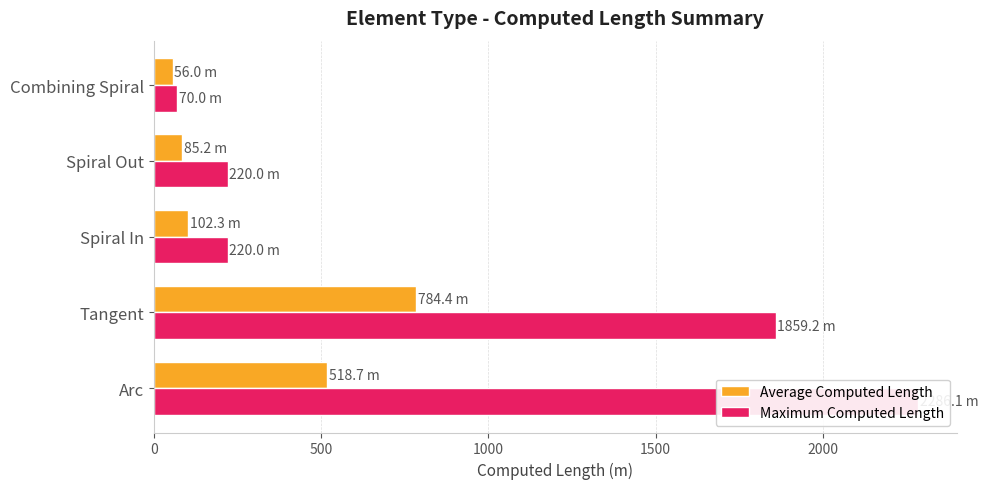

What is the average value of the Maximum Computed Length series?

931.0